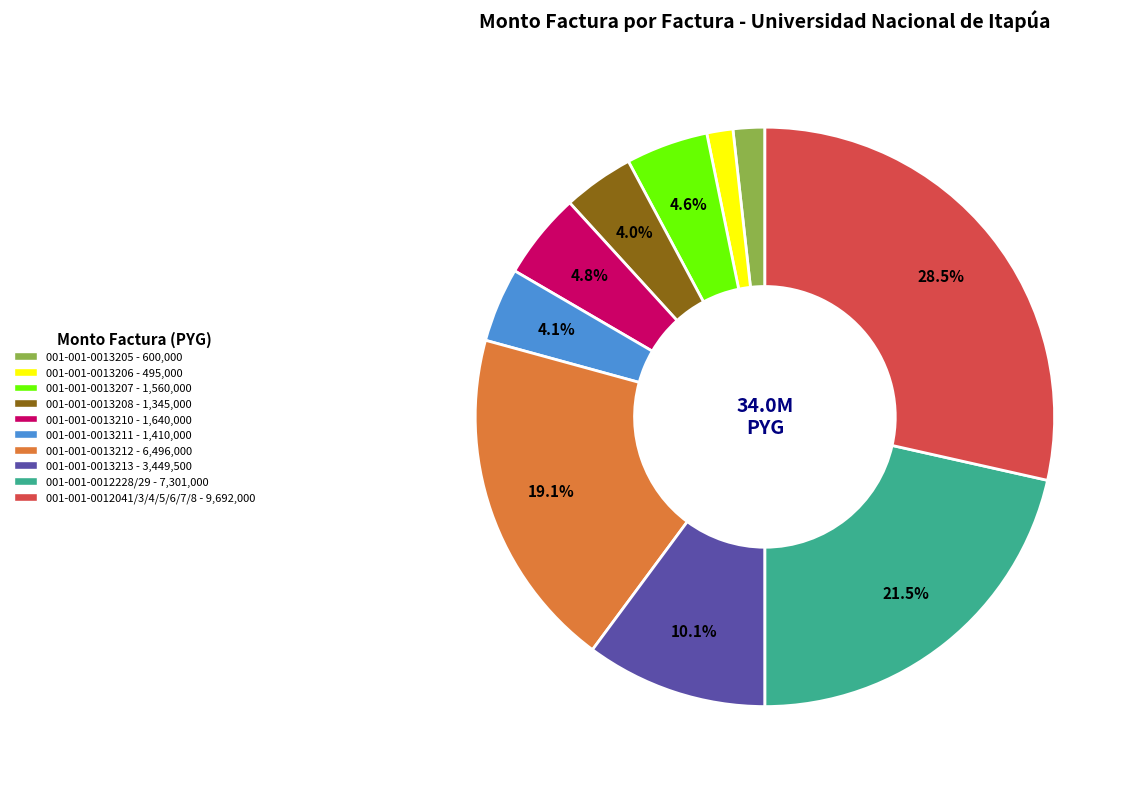

How many slices are in this pie chart?

10